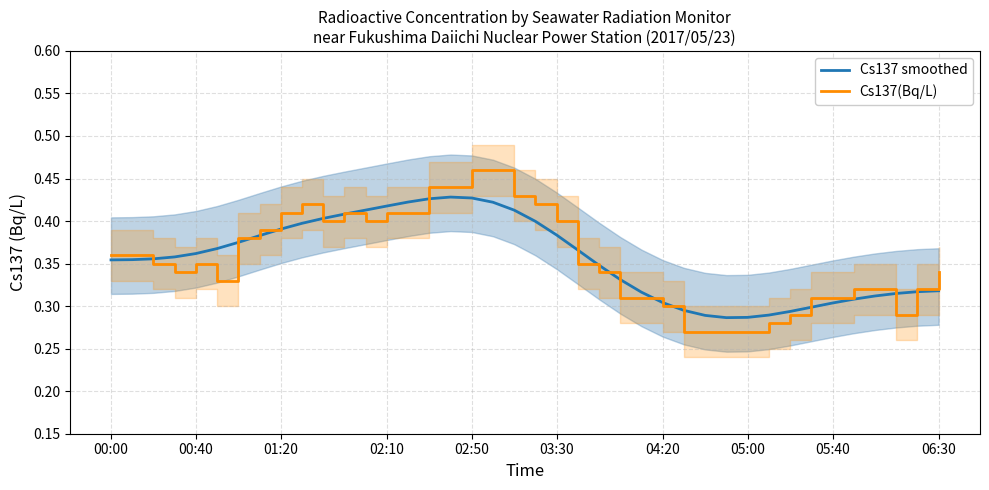

What is the value of the Cs137 smoothed point at the 17th from the left?

0.4